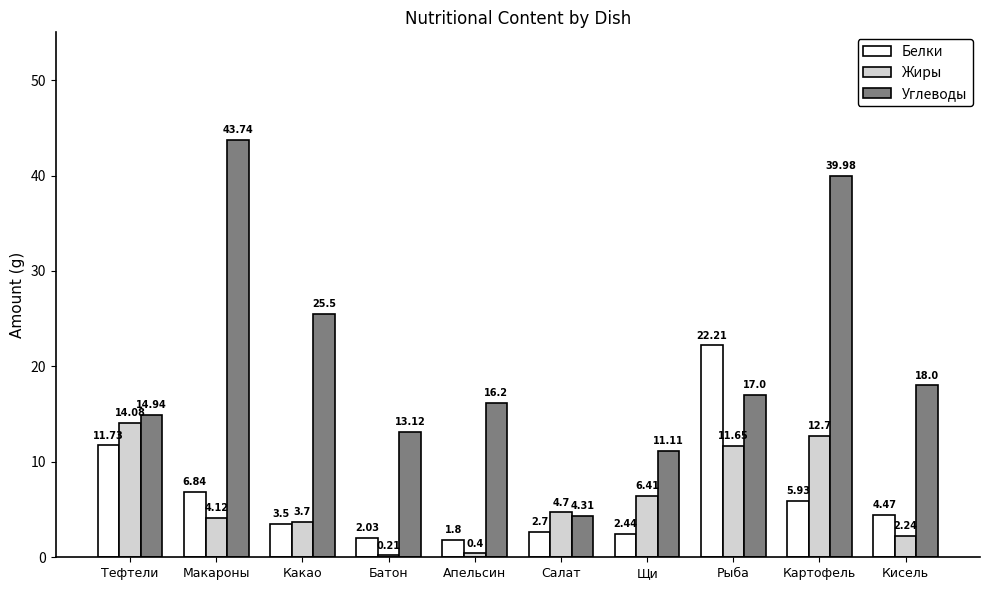

Is it true that Углеводы equals 25.5 at Какао?

True